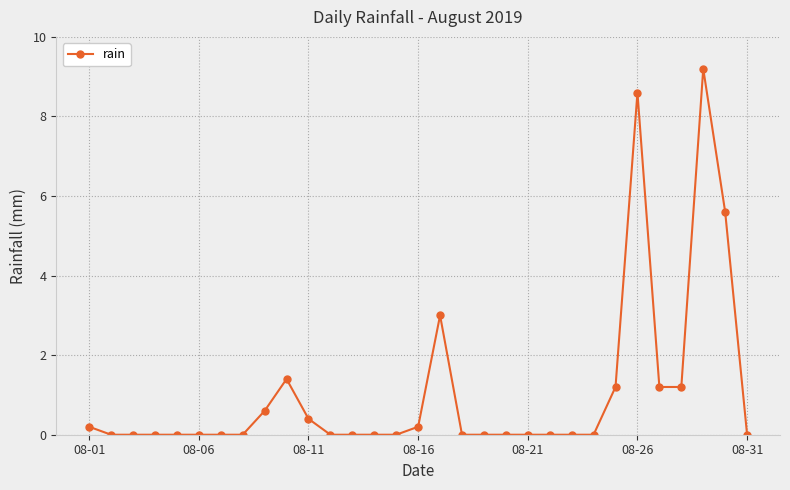

What is the value of the 16th point from the left?

0.2